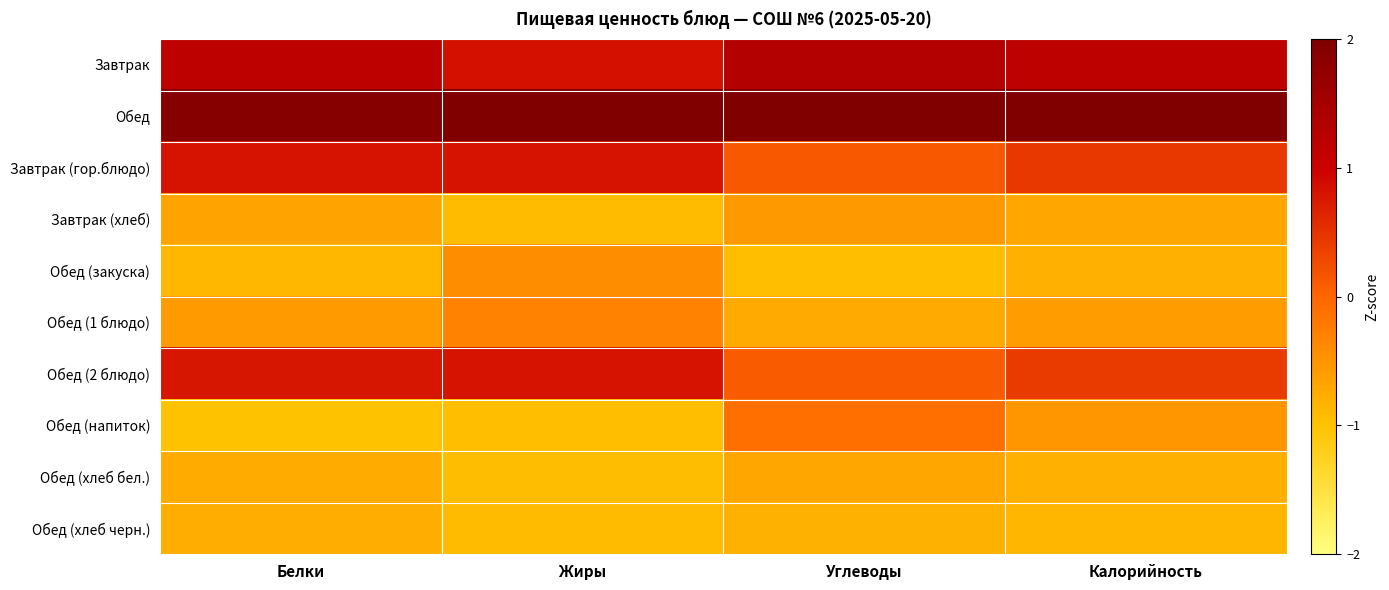

What is the spread (max minus min) of values at Жиры?

3.0